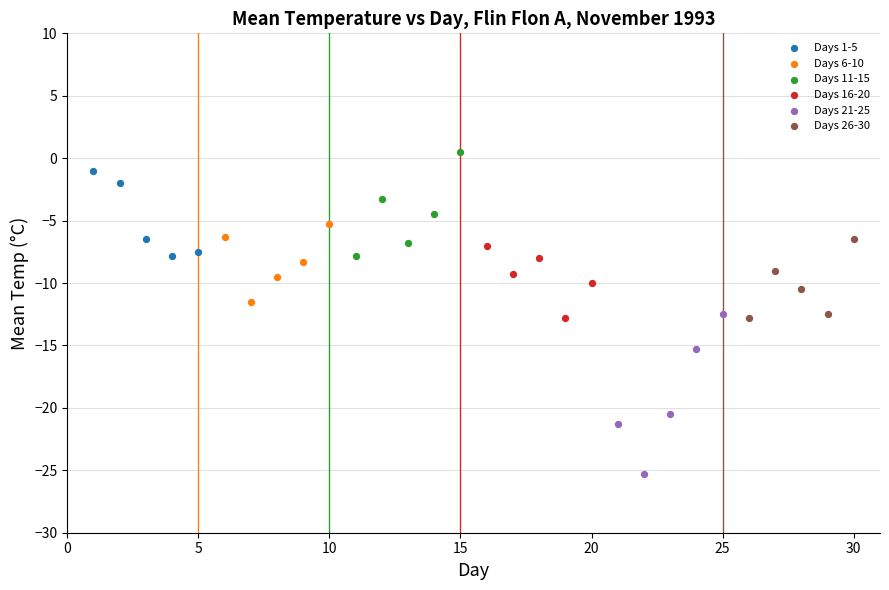

Which series has the largest Y range (max minus min)?

Days 21-25